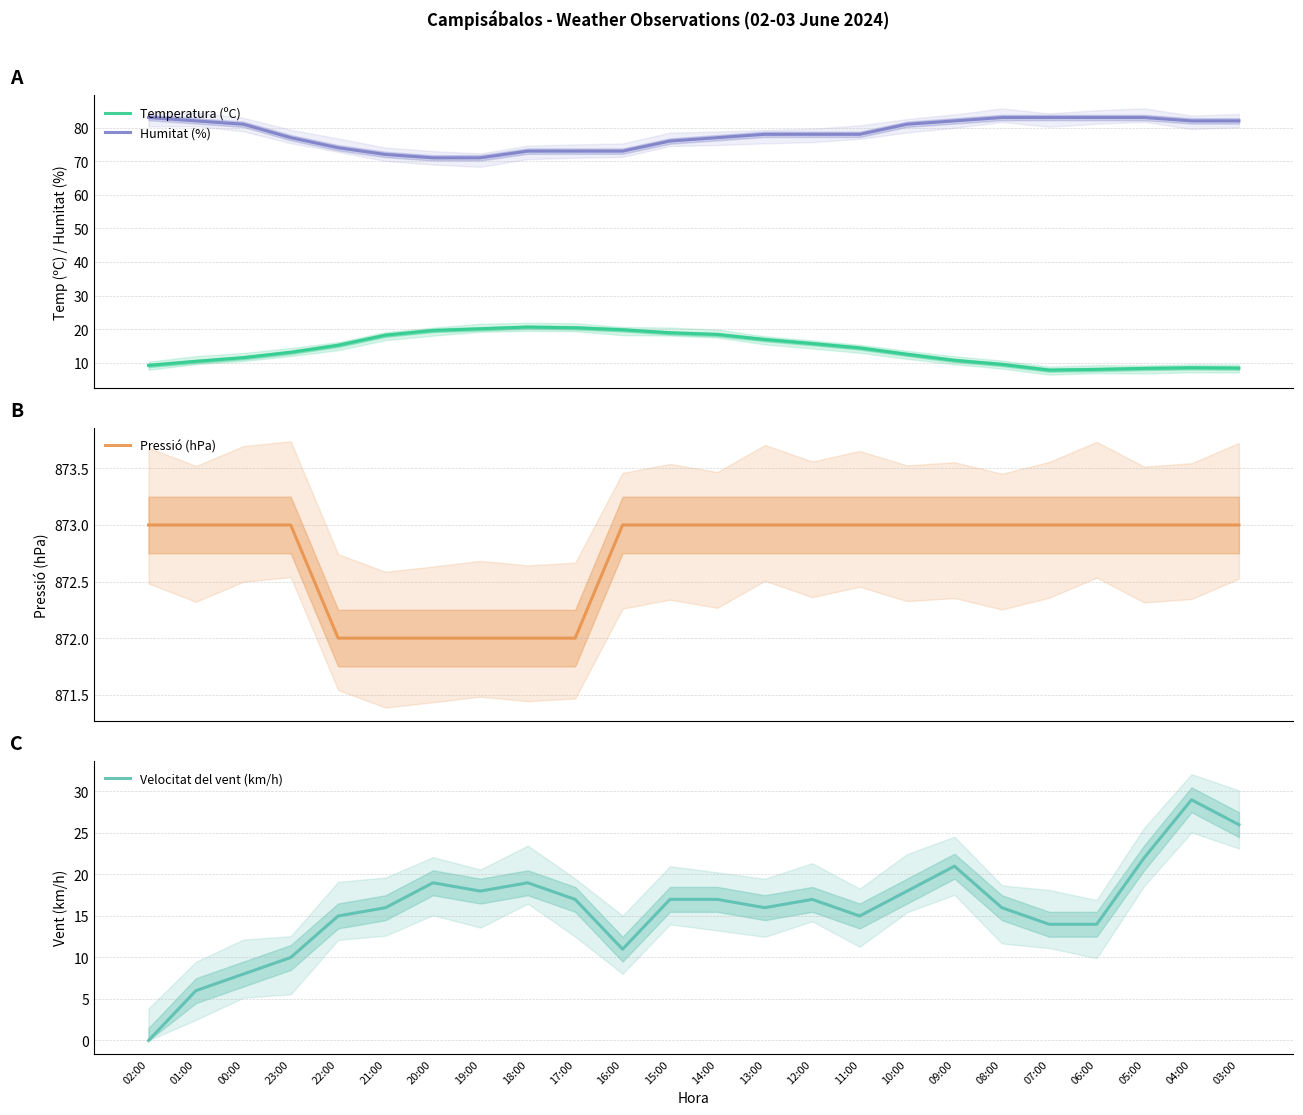

True or false: Temperatura (ºC) has more than 0 points higher than both neighbors.

True